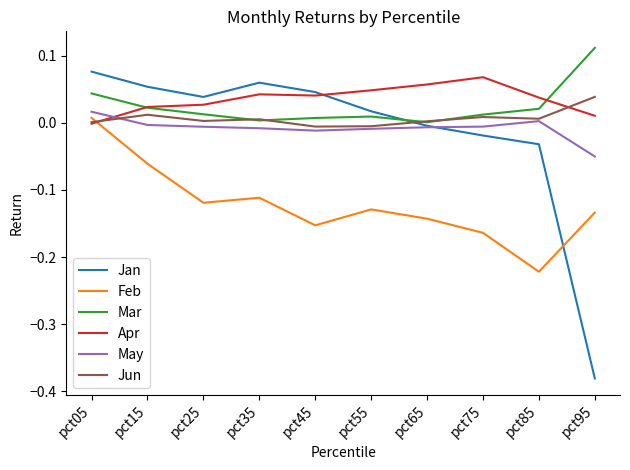

List the labels in order of Feb value, smallest first.

pct85, pct75, pct45, pct65, pct95, pct55, pct25, pct35, pct15, pct05